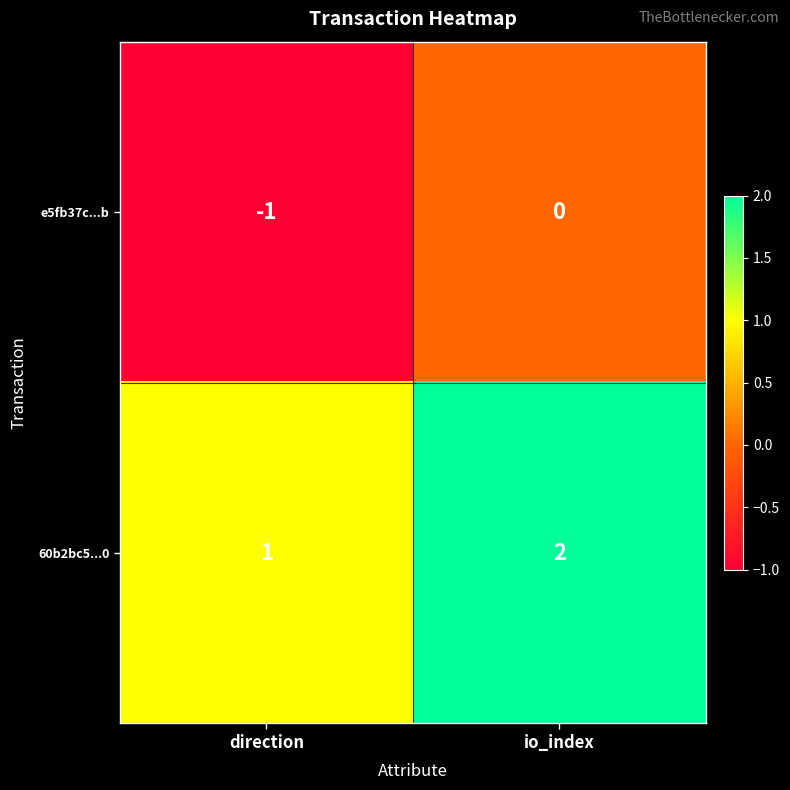

Which category has the lowest value across all series?

direction